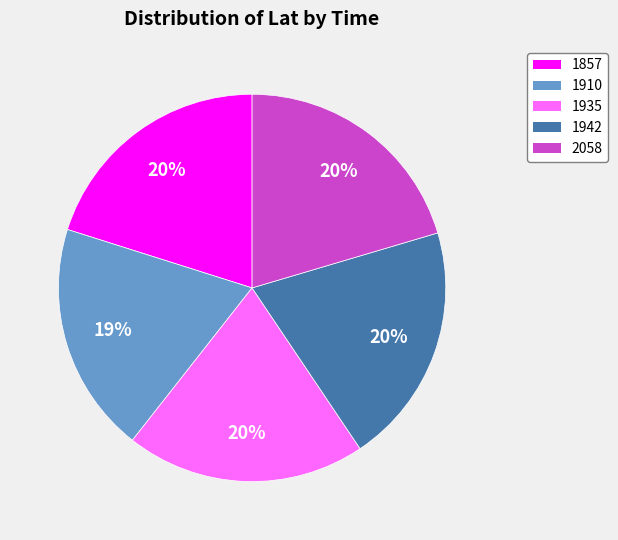

Which slice is the smallest?

1910